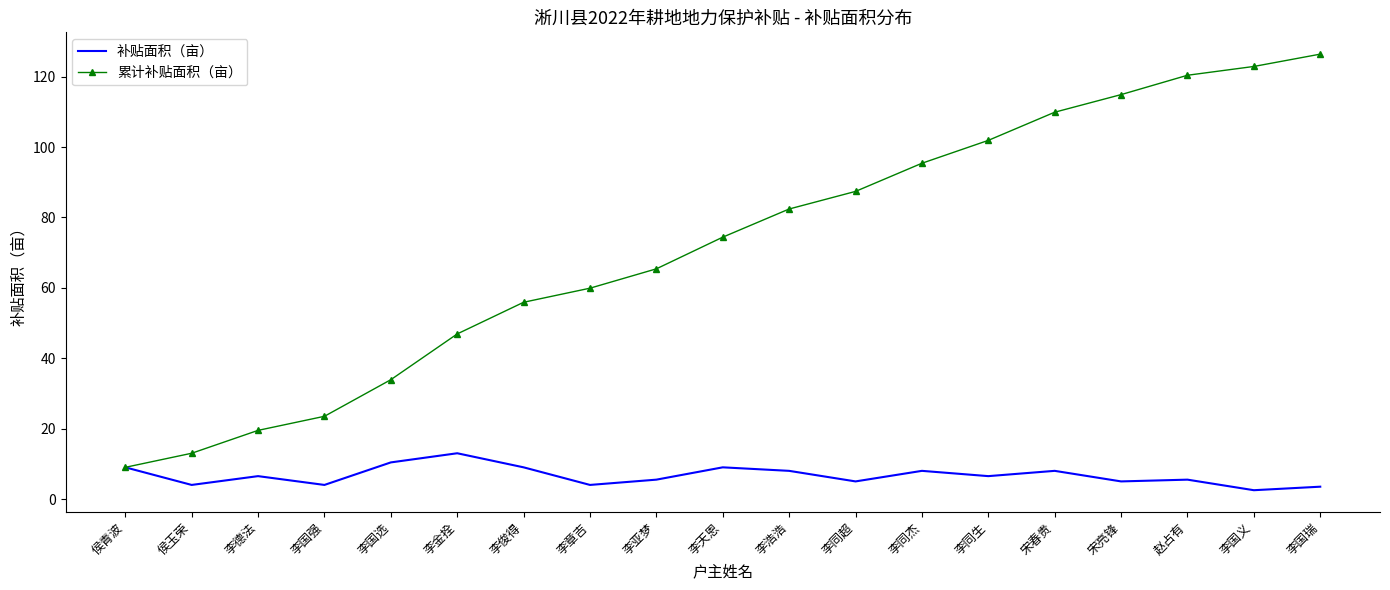

Read the 补贴面积（亩） value at 侯玉荣.

4.0